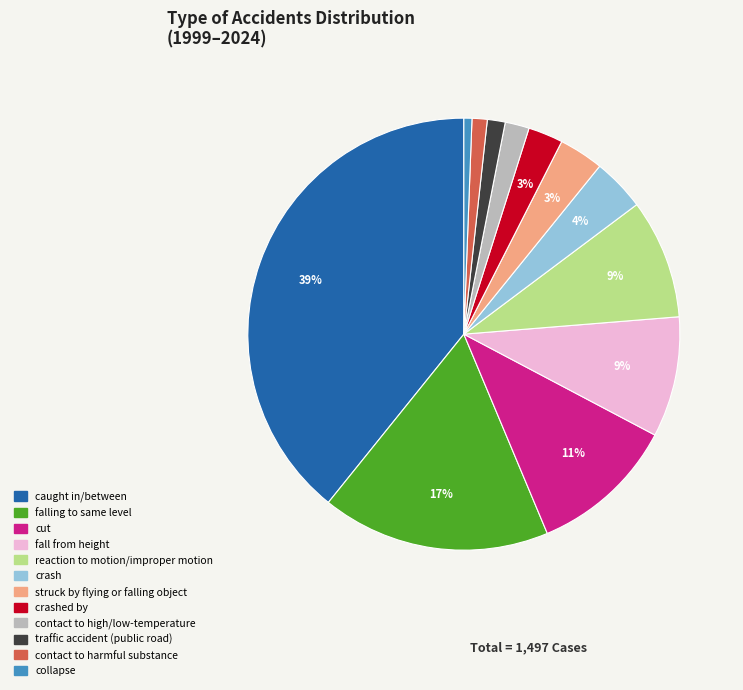

Does any single category account for the majority?

No